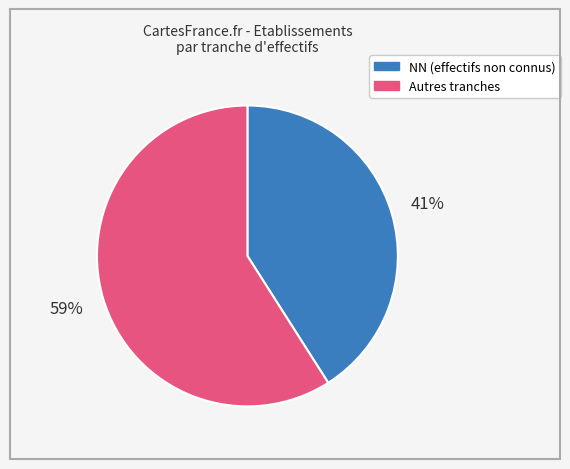

To the nearest percent, what is the average slice percentage?

50%